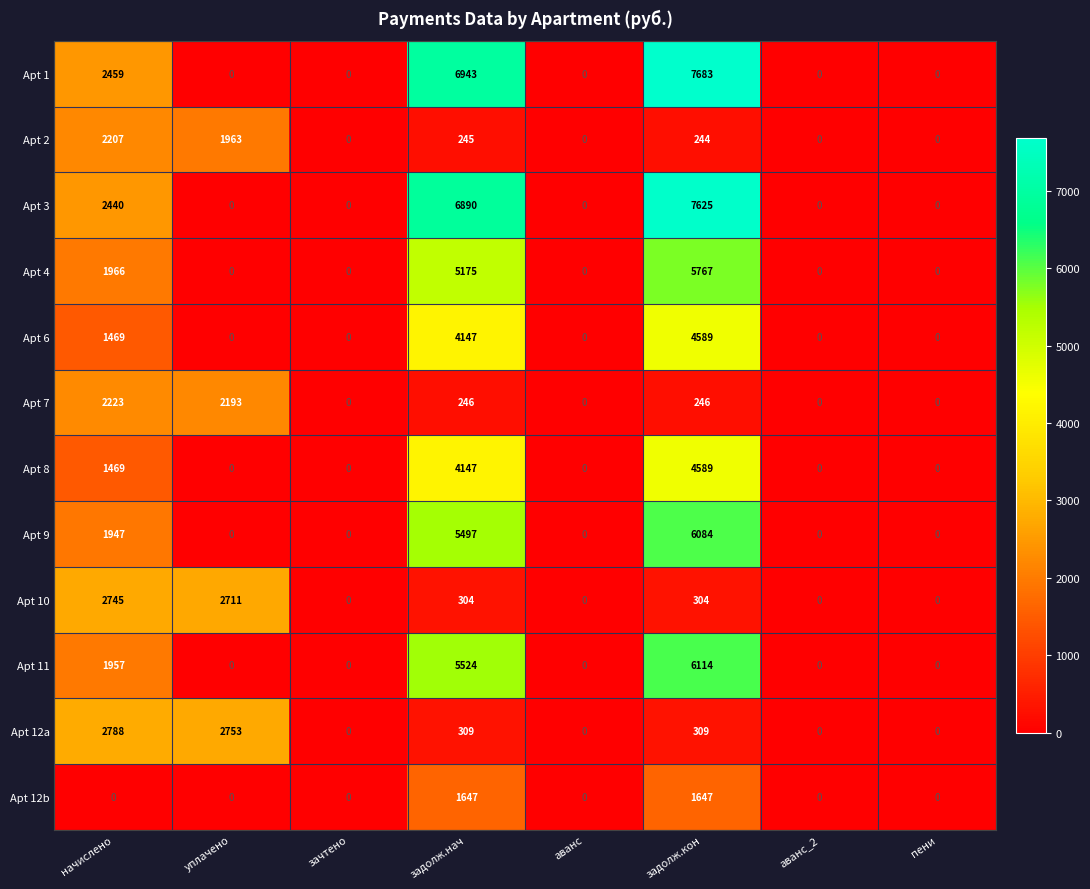

How many categories are shown in the chart?

8